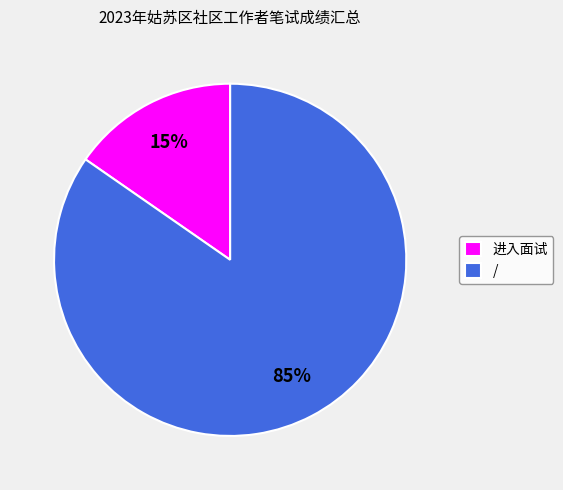

Which slice represents more than half of the pie?

/